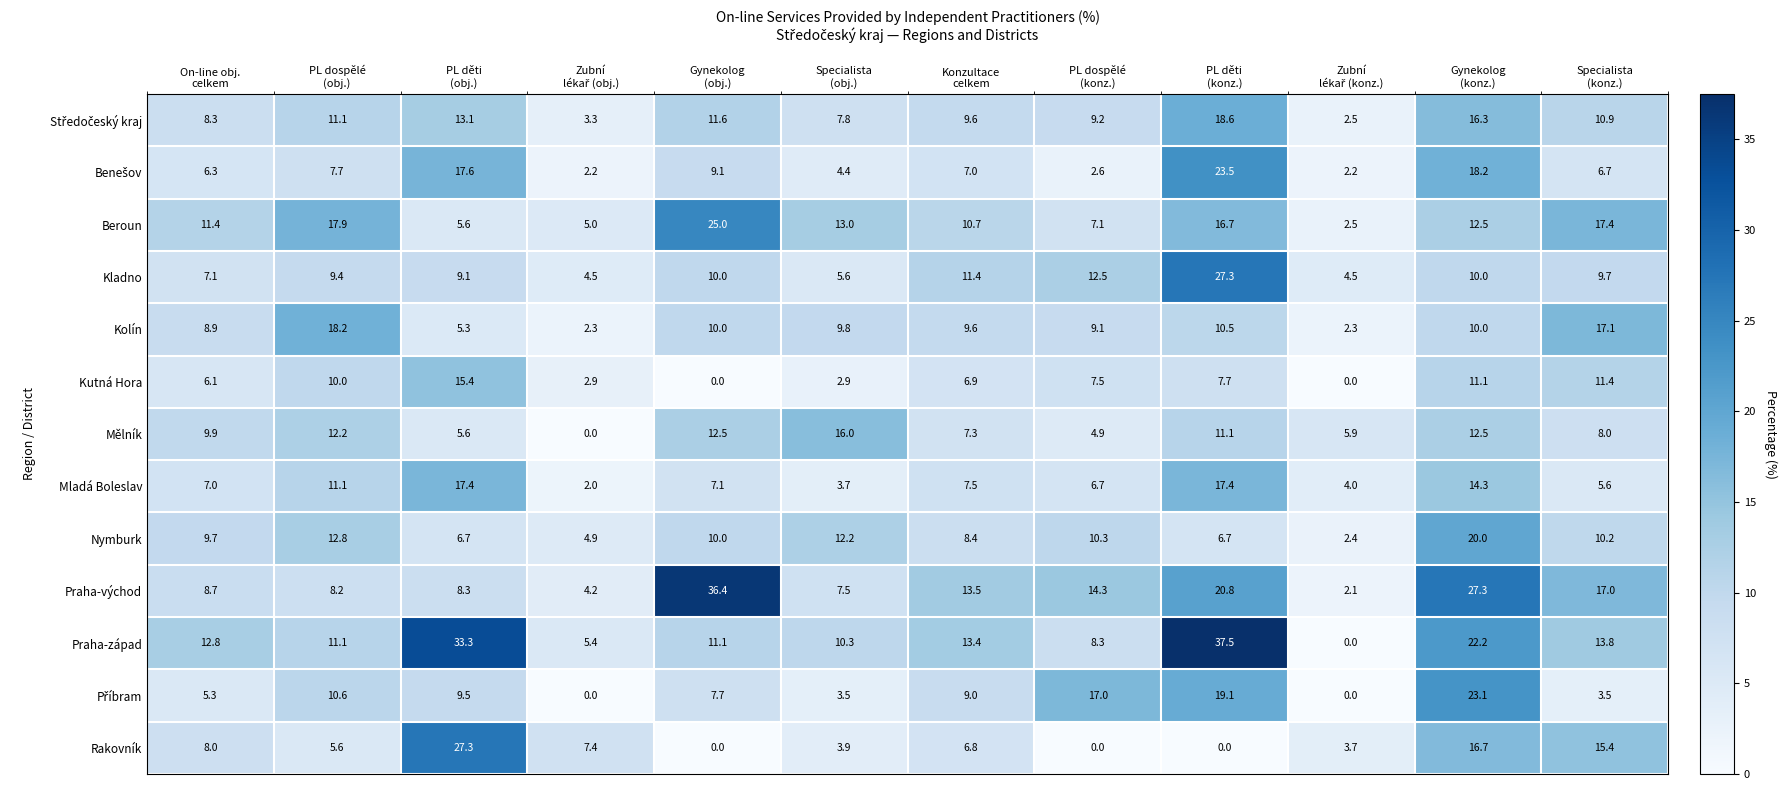

Which series has the largest total across all categories?

Praha-západ